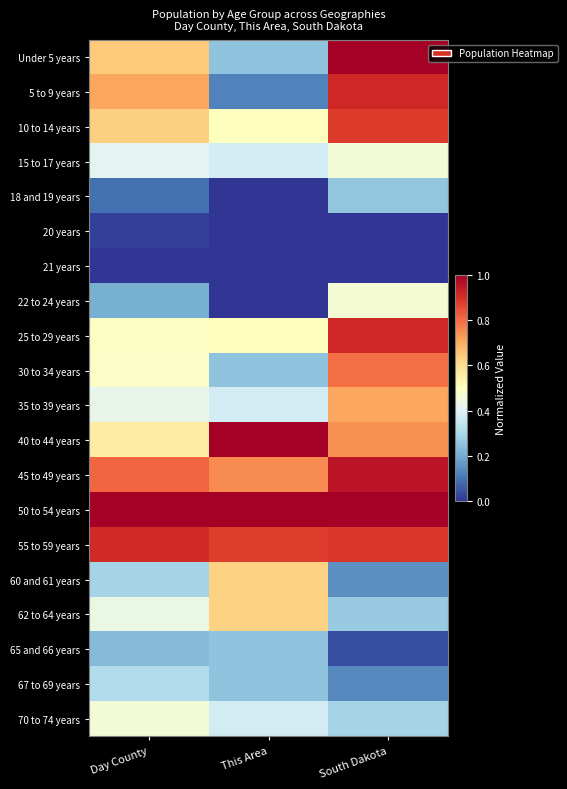

Reading right to left, extract all data points from this chart.

Under 5 years: South Dakota=1.0	This Area=0.2	Day County=0.6
5 to 9 years: South Dakota=0.9	This Area=0.1	Day County=0.7
10 to 14 years: South Dakota=0.9	This Area=0.5	Day County=0.6
15 to 17 years: South Dakota=0.5	This Area=0.4	Day County=0.4
18 and 19 years: South Dakota=0.3	This Area=0.0	Day County=0.1
20 years: South Dakota=0.0	This Area=0.0	Day County=0.0
21 years: South Dakota=0.0	This Area=0.0	Day County=0.0
22 to 24 years: South Dakota=0.5	This Area=0.0	Day County=0.2
25 to 29 years: South Dakota=0.9	This Area=0.5	Day County=0.5
30 to 34 years: South Dakota=0.8	This Area=0.2	Day County=0.5
35 to 39 years: South Dakota=0.7	This Area=0.4	Day County=0.4
40 to 44 years: South Dakota=0.7	This Area=1.0	Day County=0.6
45 to 49 years: South Dakota=1.0	This Area=0.8	Day County=0.8
50 to 54 years: South Dakota=1.0	This Area=1.0	Day County=1.0
55 to 59 years: South Dakota=0.9	This Area=0.9	Day County=0.9
60 and 61 years: South Dakota=0.2	This Area=0.6	Day County=0.3
62 to 64 years: South Dakota=0.3	This Area=0.6	Day County=0.4
65 and 66 years: South Dakota=0.0	This Area=0.2	Day County=0.2
67 to 69 years: South Dakota=0.1	This Area=0.2	Day County=0.3
70 to 74 years: South Dakota=0.3	This Area=0.4	Day County=0.5